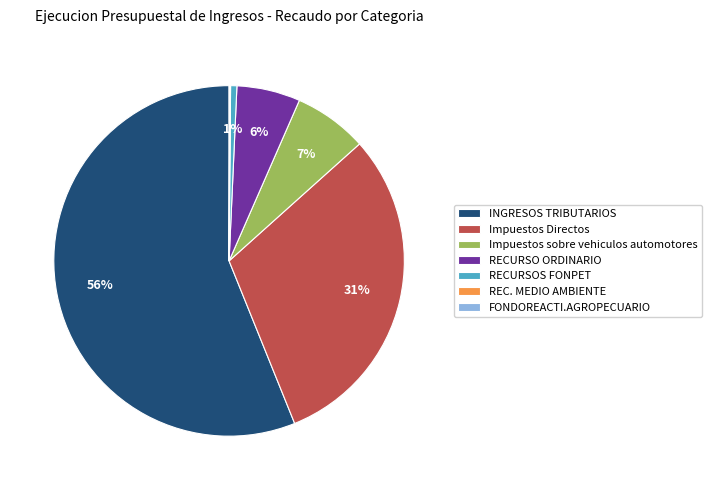

To the nearest percent, what is the average slice percentage?

14%